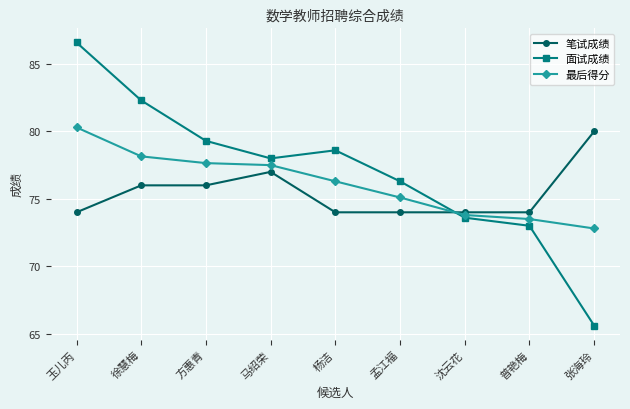

The 笔试成绩 series shows 40.9 at 杨洁. True or false?

False